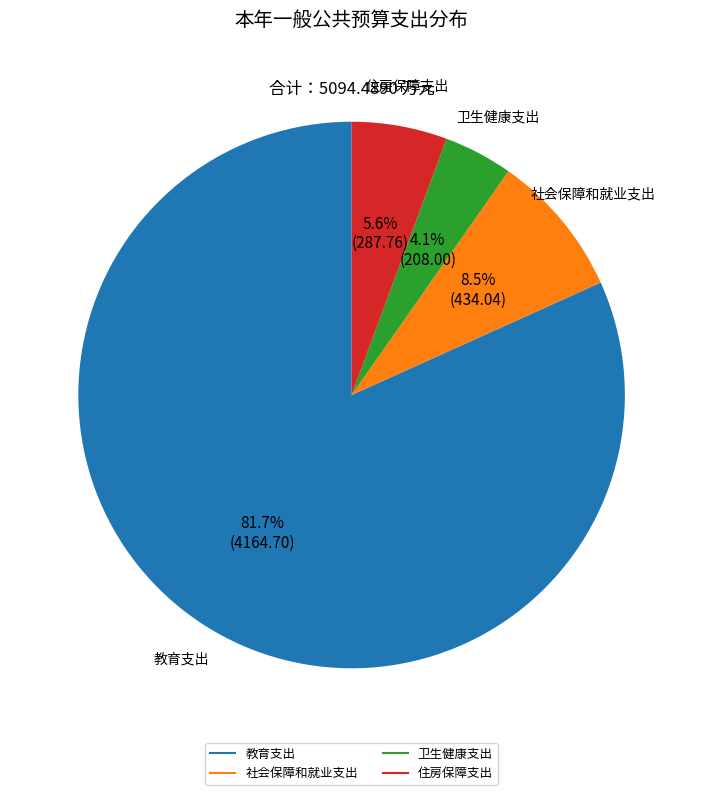

Do 住房保障支出 and 教育支出 together represent more than half of the pie?

Yes